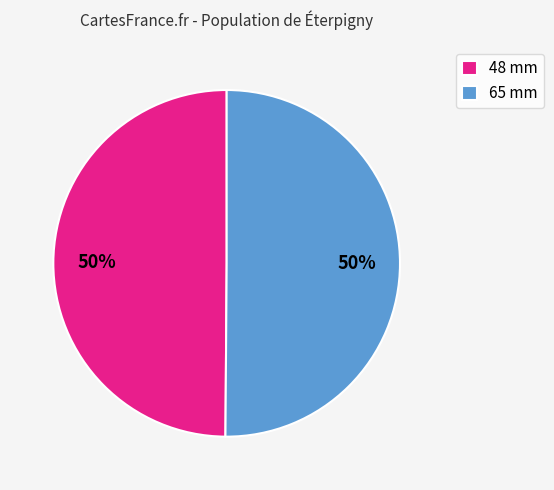

True or false: 65 mm accounts for 50% of the total.

True